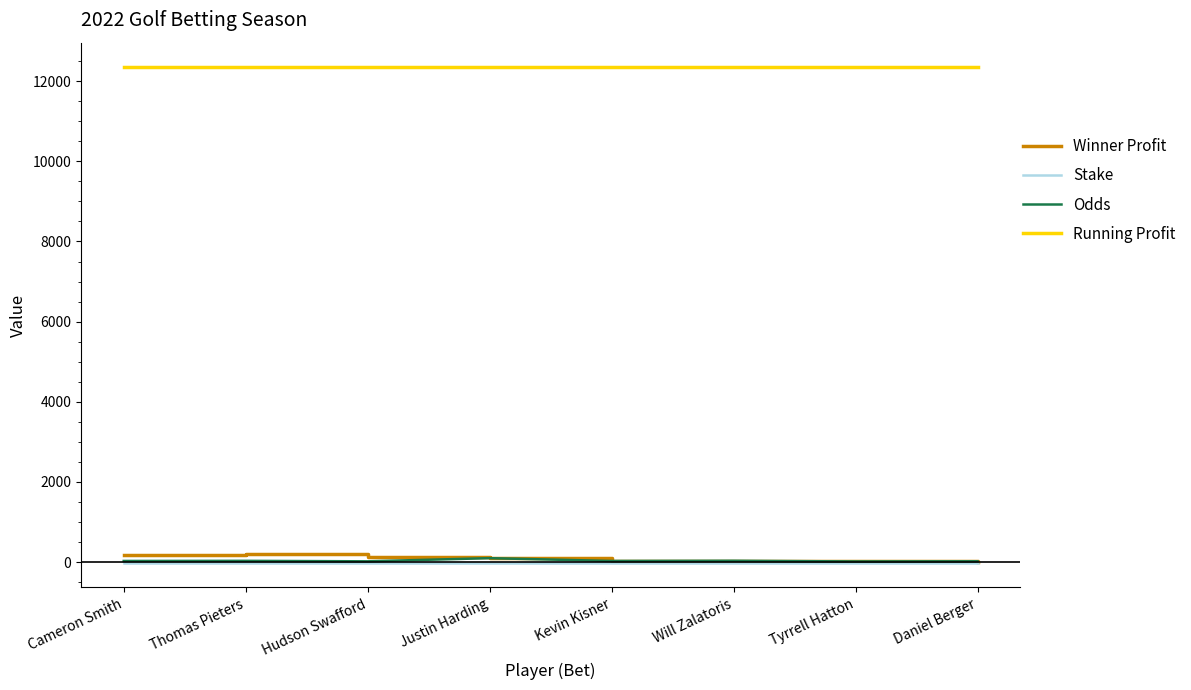

Which series has the largest total across all categories?

Running Profit